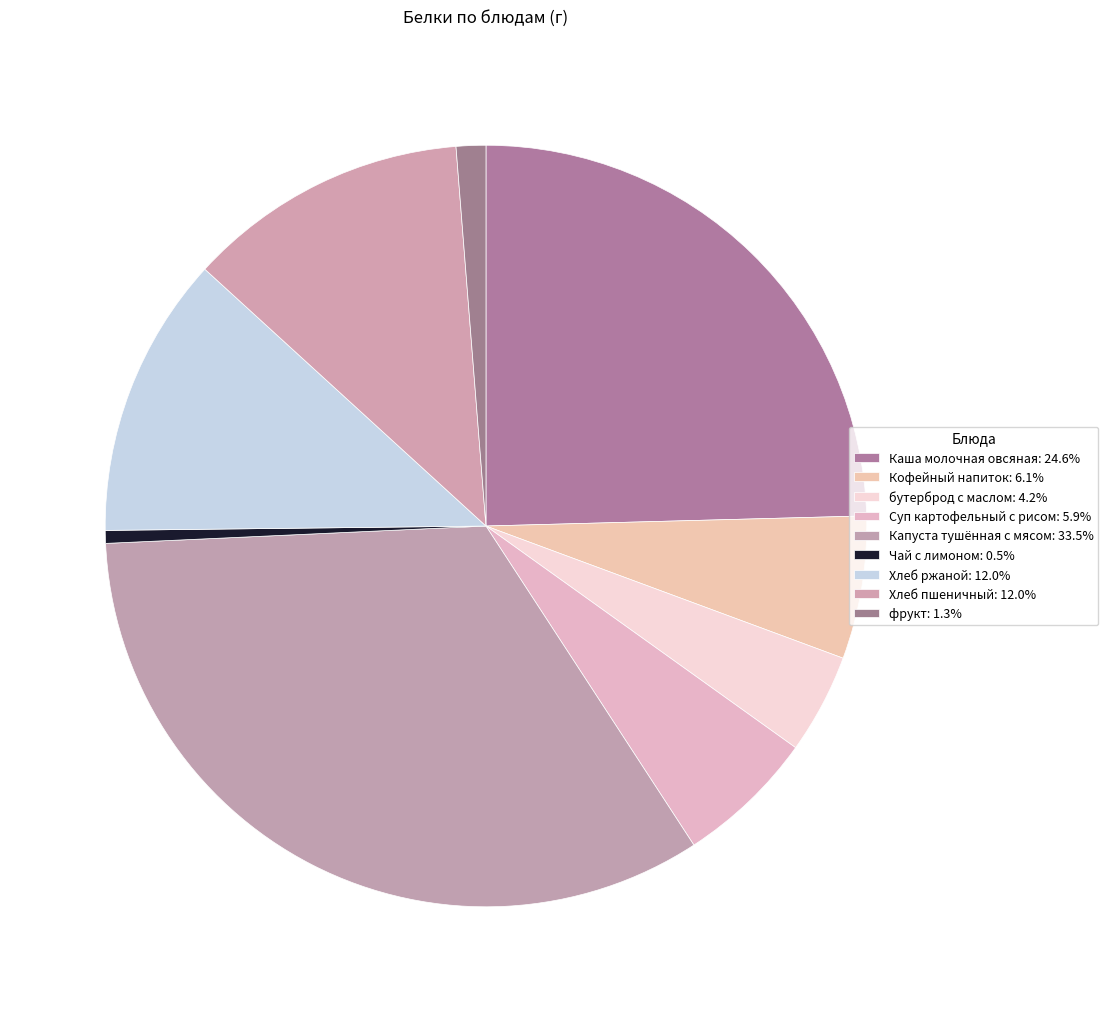

How many segments does this pie chart have?

9